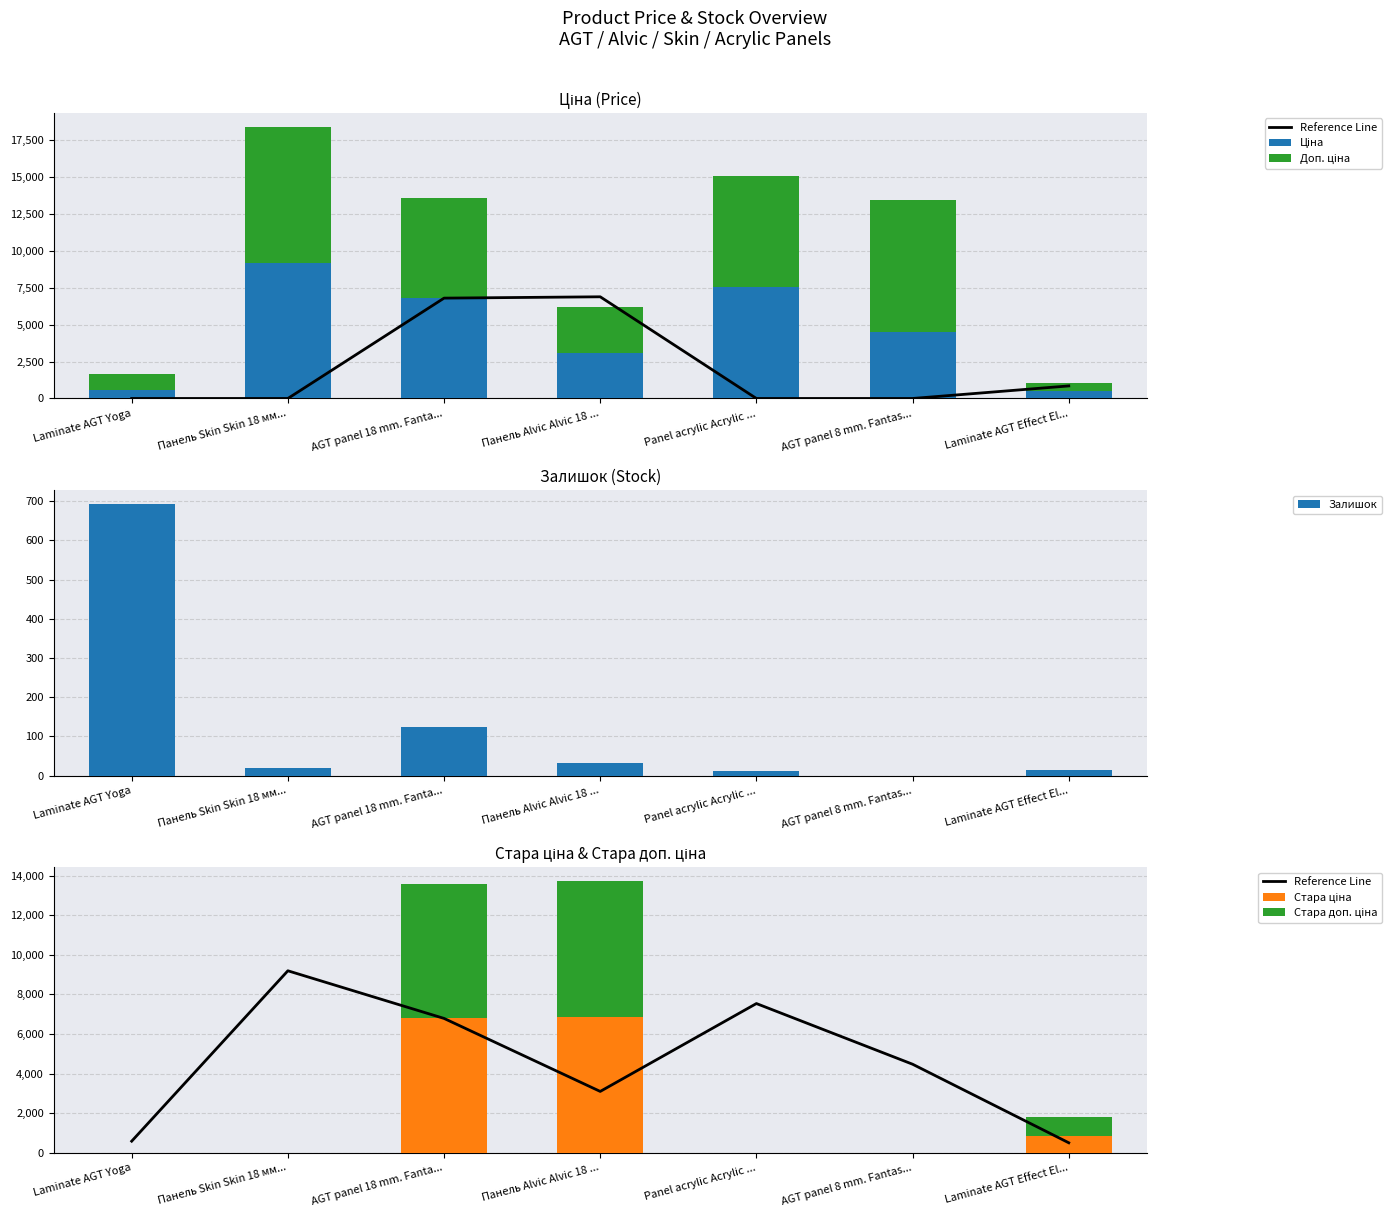

At how many categories does at least one series exceed 7184?

3